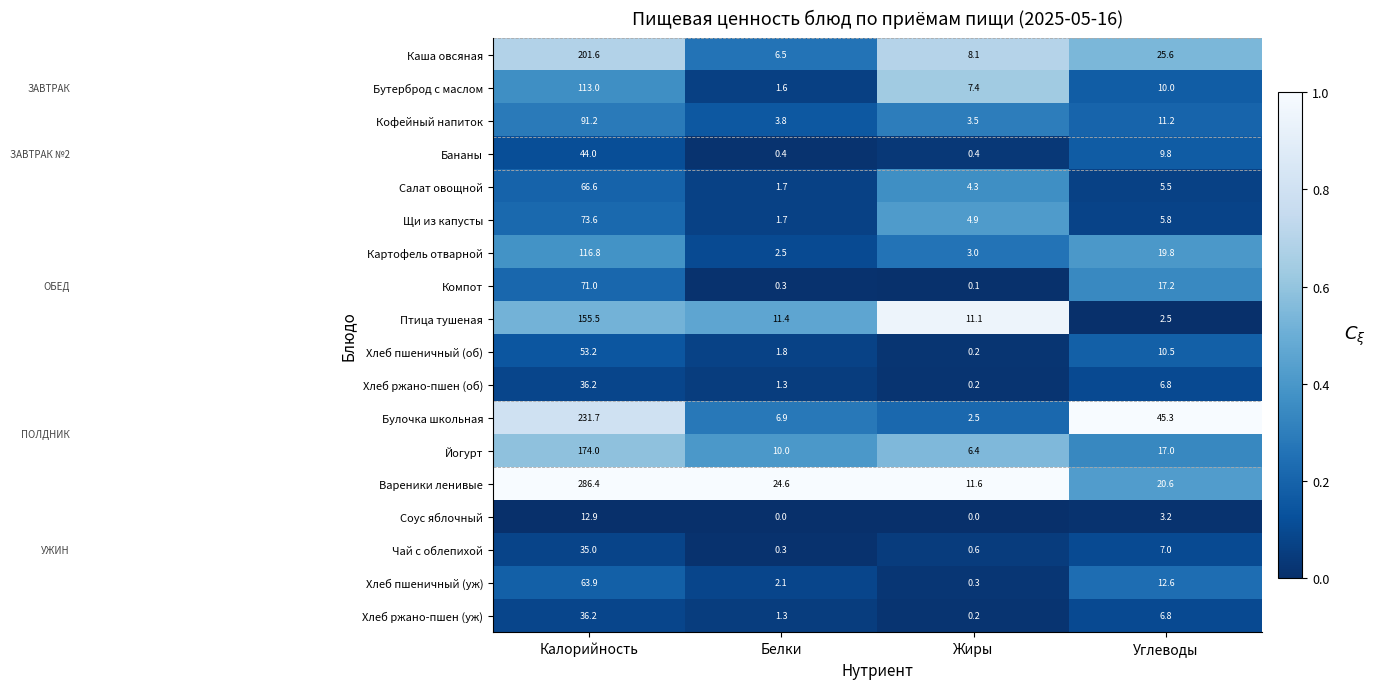

What is the difference between the maximum and minimum values in the Хлеб пшеничный (об) series?

53.0